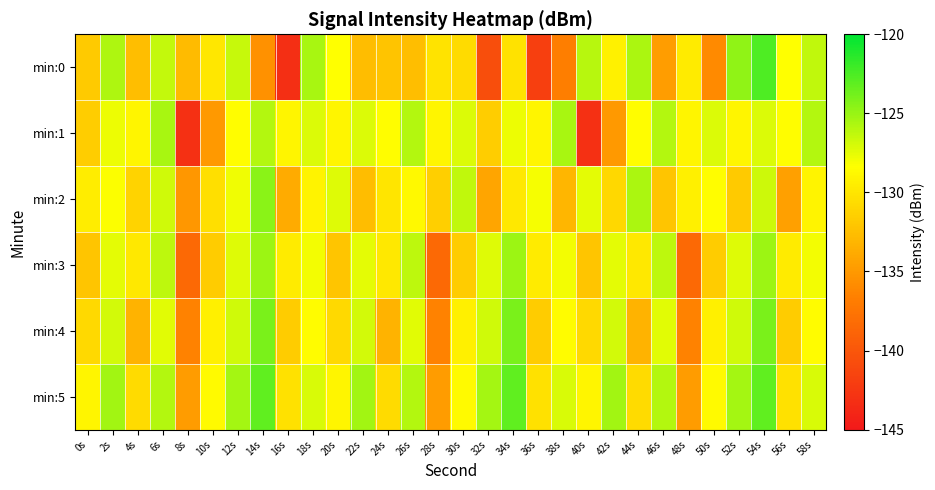

Which label corresponds to the largest value in the chart?

54s